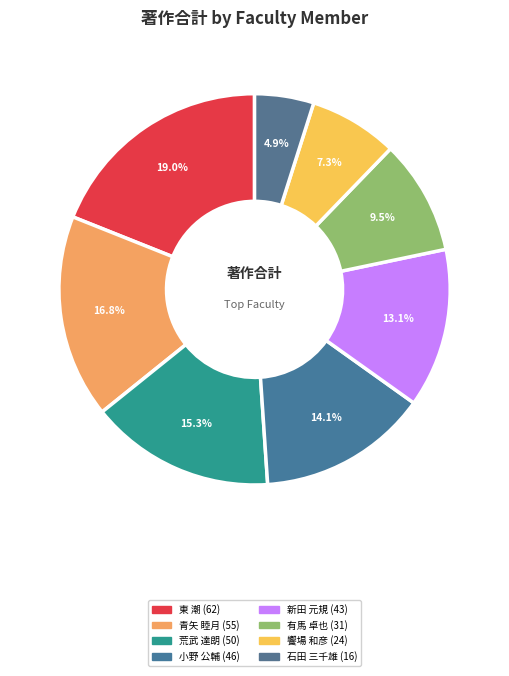

Is it true that 石田 三千雄 (16) is 1% of the pie?

False